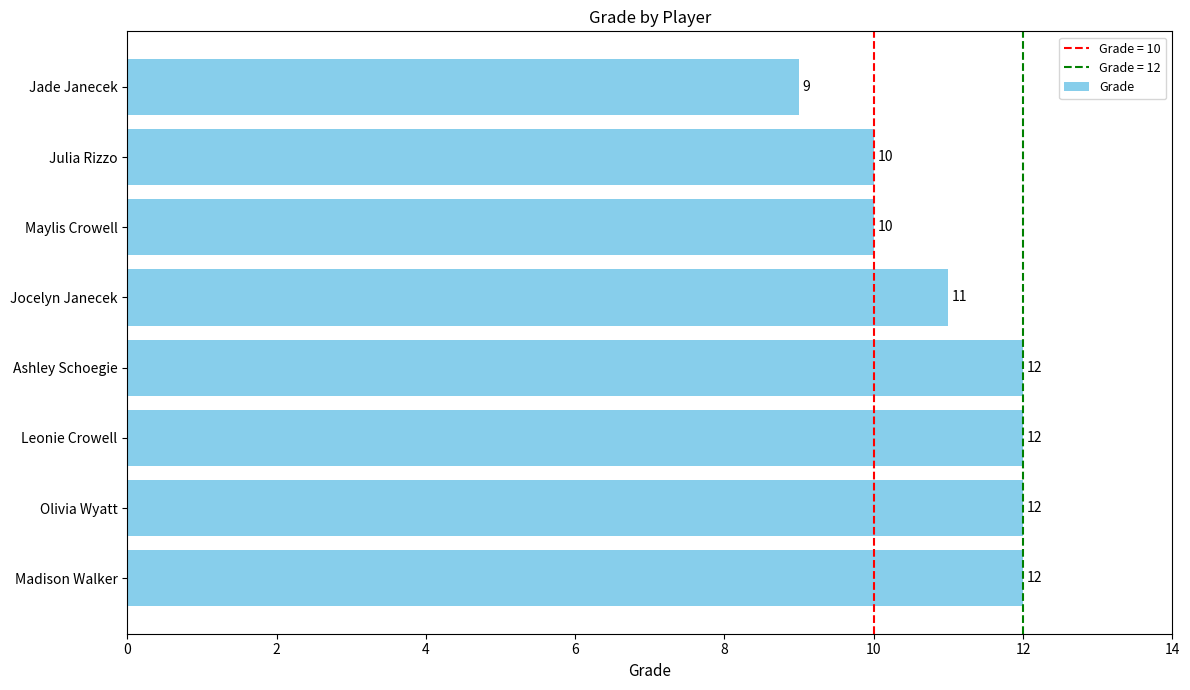

How many bars are there in total?

8